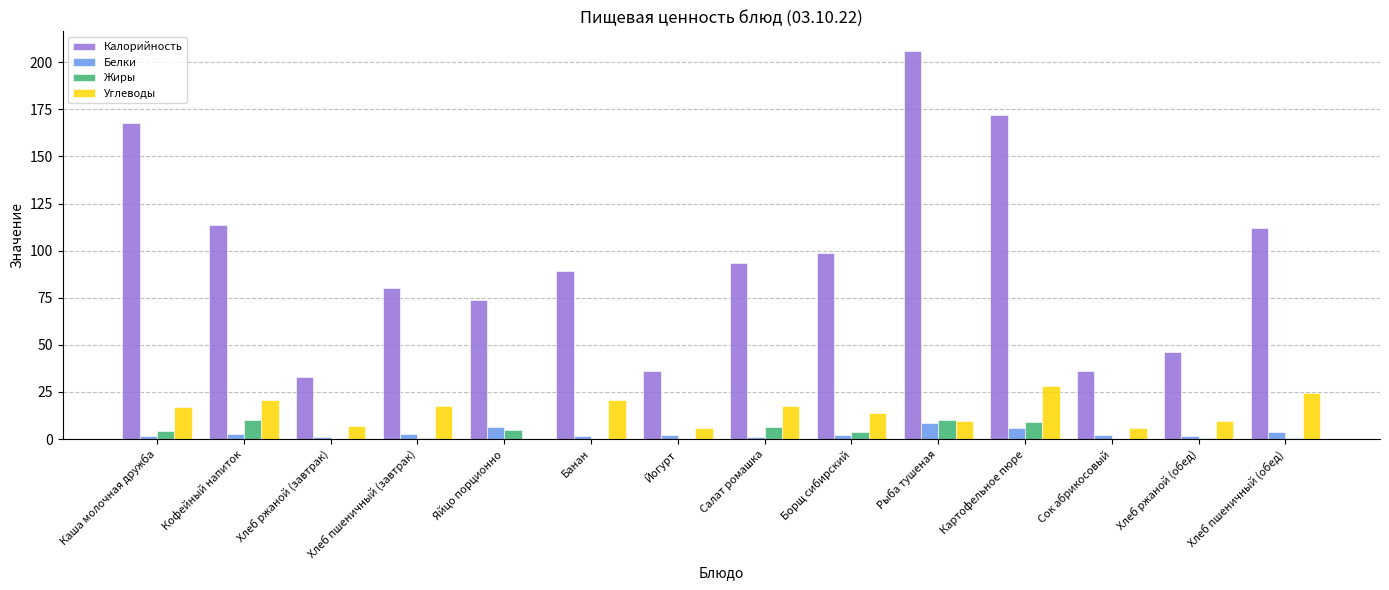

At which category is the sum across all series the highest?

Рыба тушеная